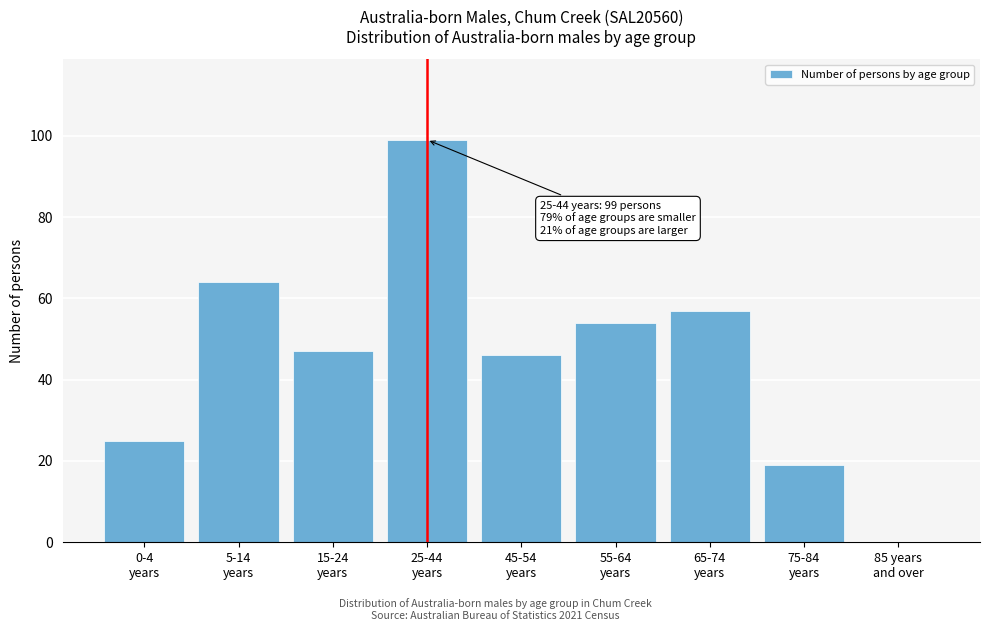

What is the maximum value shown in the chart?

99